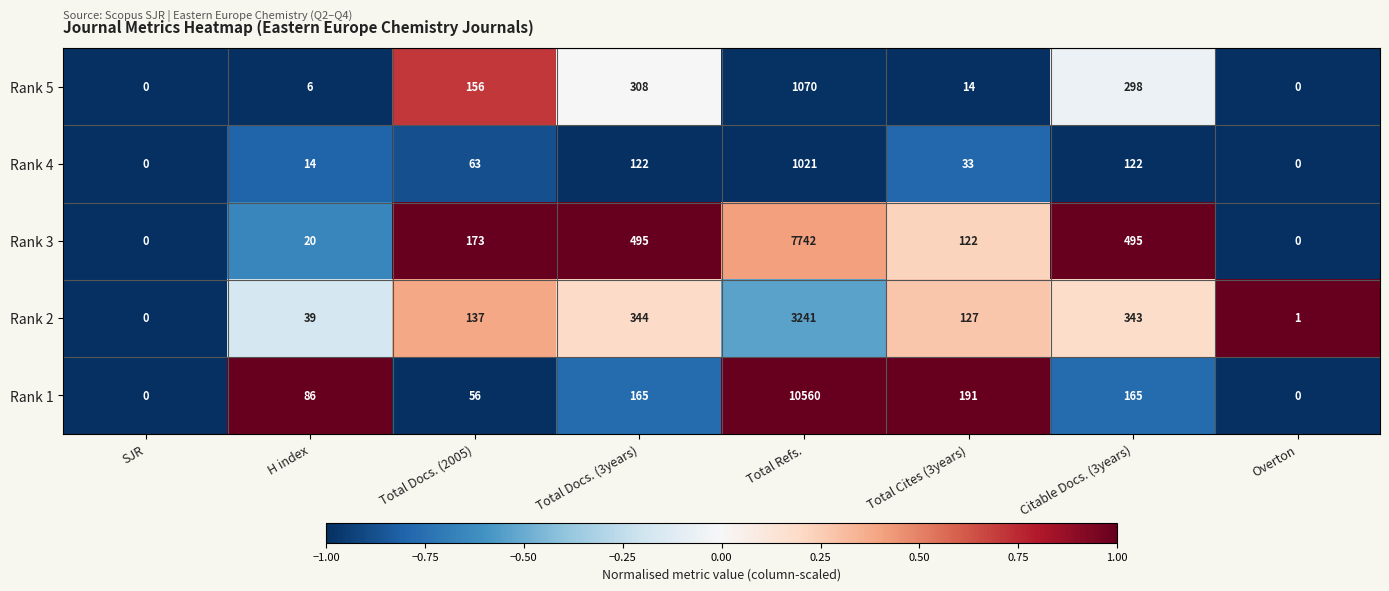

How many values in Rank 3 are above zero?

6